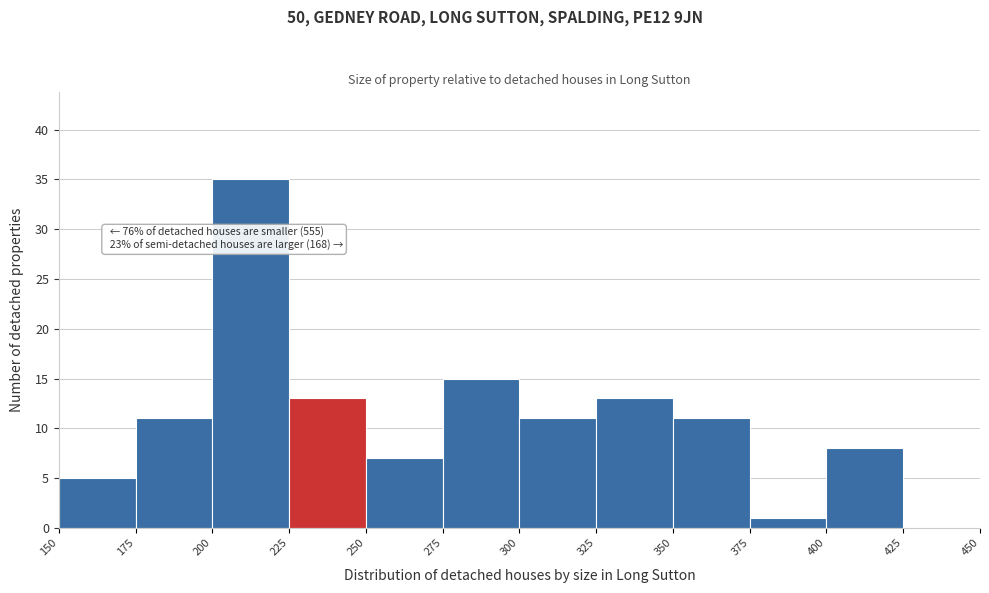

Which range on the x-axis has the tallest bar?

200 to 225